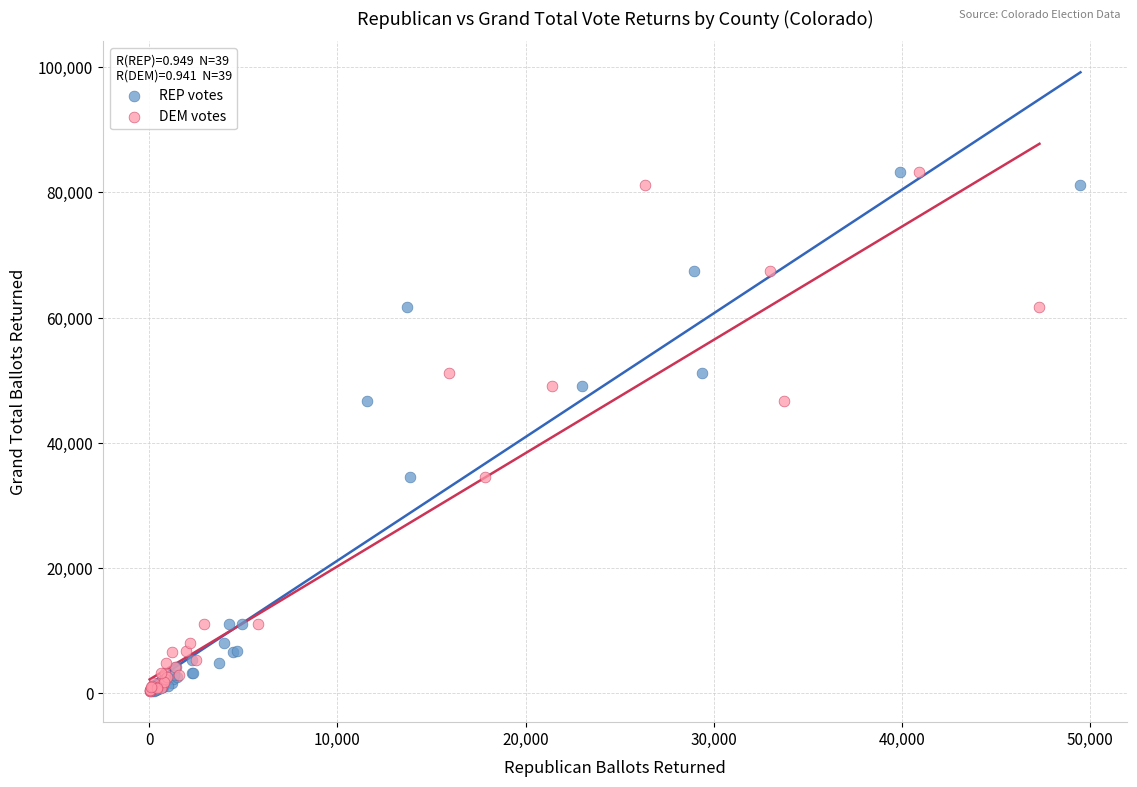

What are all the series names shown in the legend?

REP votes, DEM votes